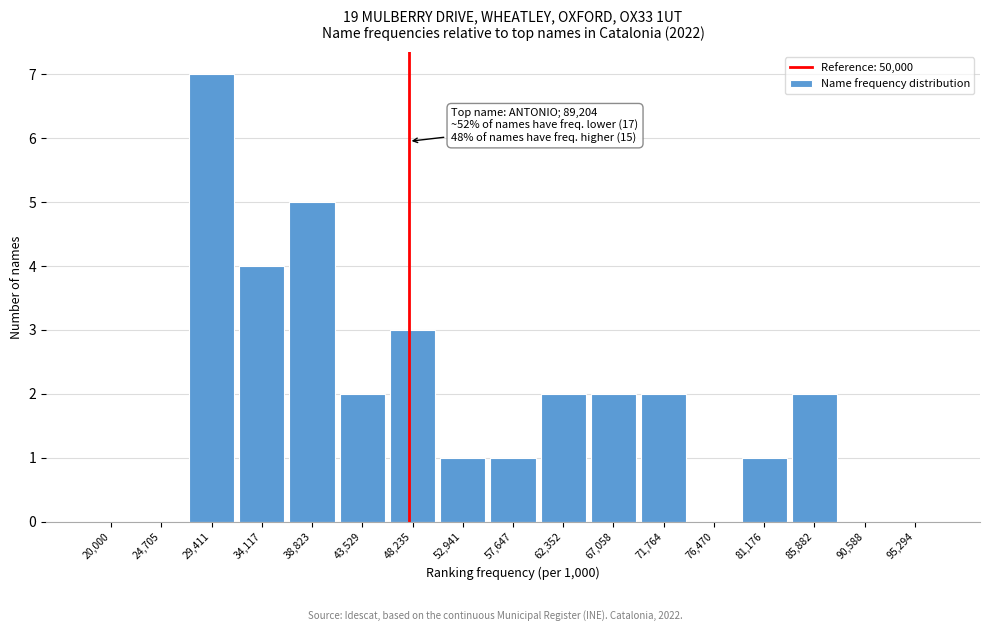

Reading right to left, transcribe all the data shown in this chart.

95,294=0	90,588=0	85,882=2	81,176=1	76,470=0	71,764=2	67,058=2	62,352=2	57,647=1	52,941=1	48,235=3	43,529=2	38,823=5	34,117=4	29,411=7	24,705=0	20,000=0